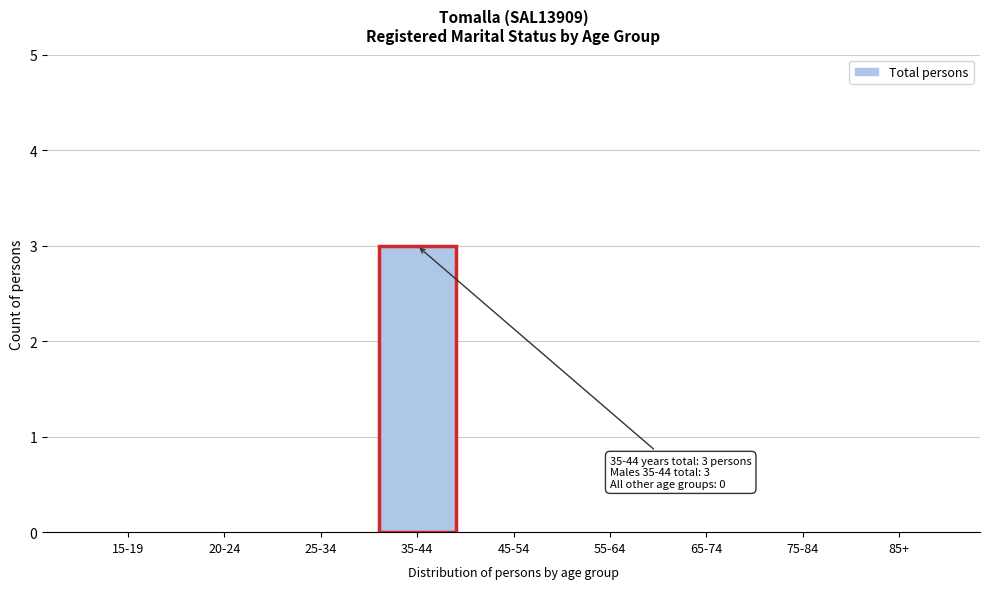

Reading left to right, transcribe all the data shown in this chart.

15-19=0	20-24=0	25-34=0	35-44=3	45-54=0	55-64=0	65-74=0	75-84=0	85+=0